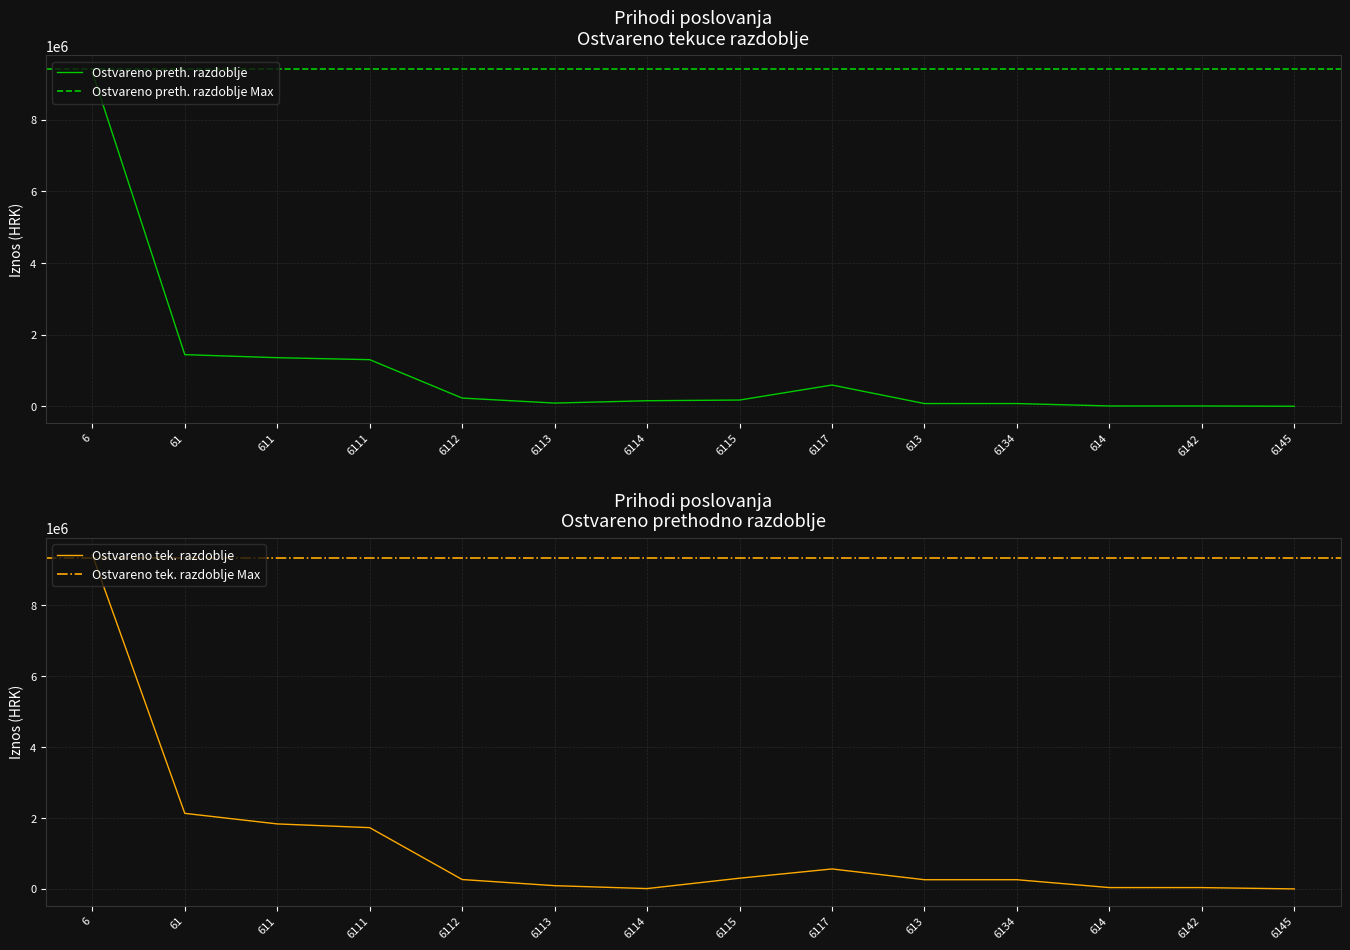

The value of Ostvareno preth. razdoblje at 611 is 1357281. True or false?

True